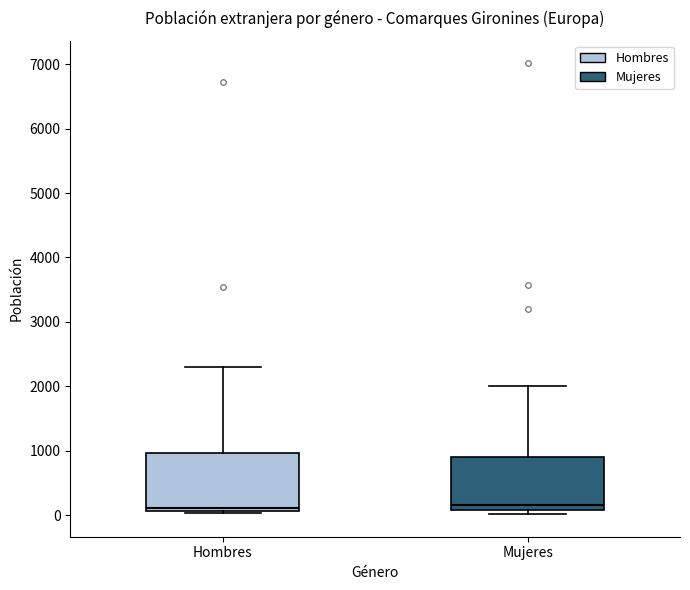

Reading left to right, read every box against the y-axis: the position of its median line, the range the box covers, and the ends of its whiskers. The values are not printed on the chart, so give them approximately, as read against the axis.

Hombres: median 100 (just above the box's lower edge), box 100 to 1000, whiskers 0 to 2300
Mujeres: median 100 (just above the box's lower edge), box 100 to 900, whiskers 0 to 2000